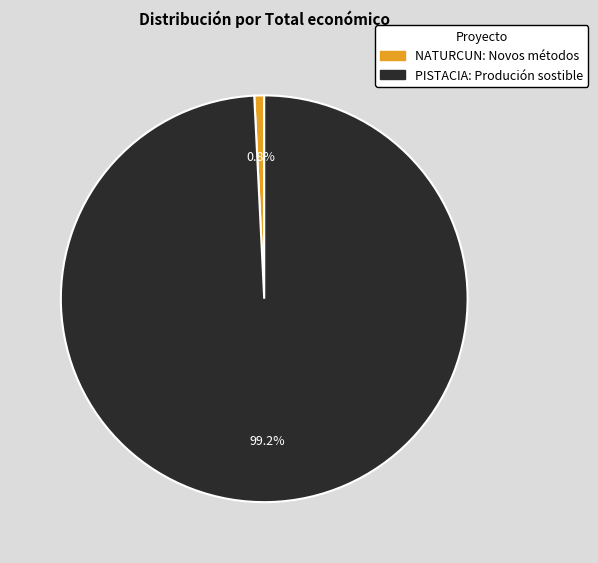

To the nearest percent, what is the difference between the largest and smallest slice percentages?

98%